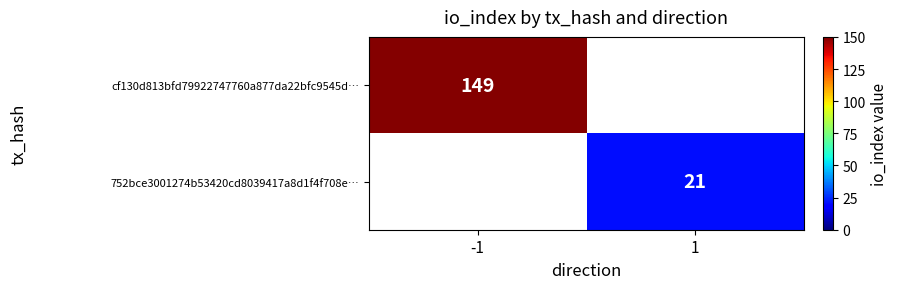

How many data points does each series have?

2